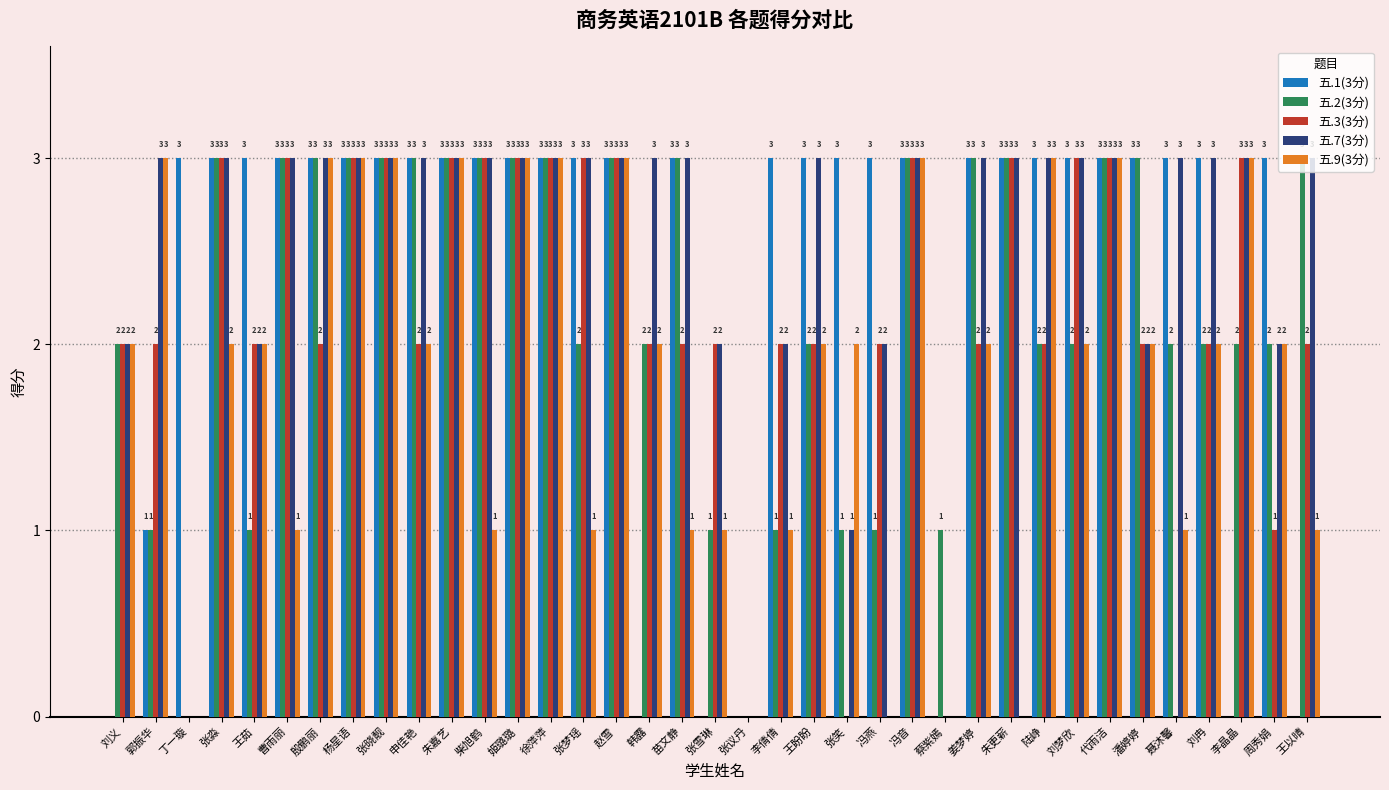

Read the 五.9(3分) value at 申佳艳.

2